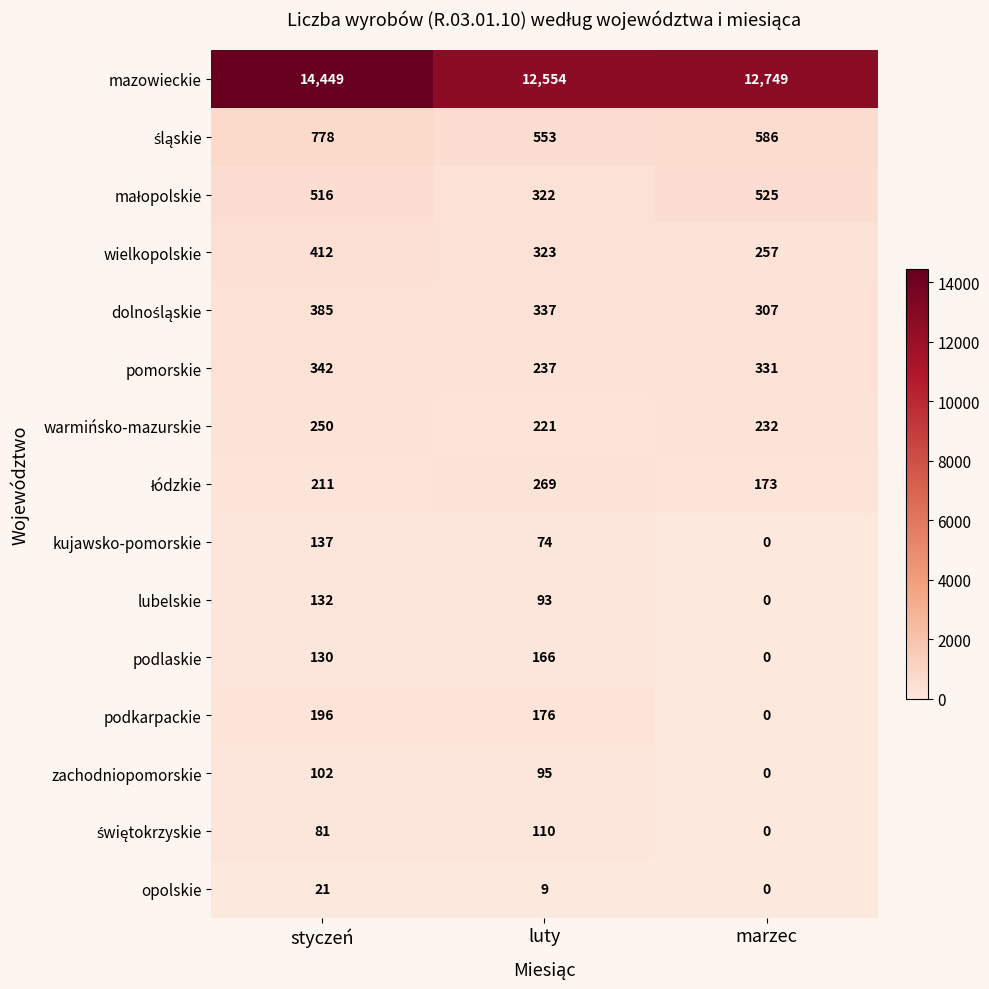

Is it true that pomorskie equals 59 at luty?

False